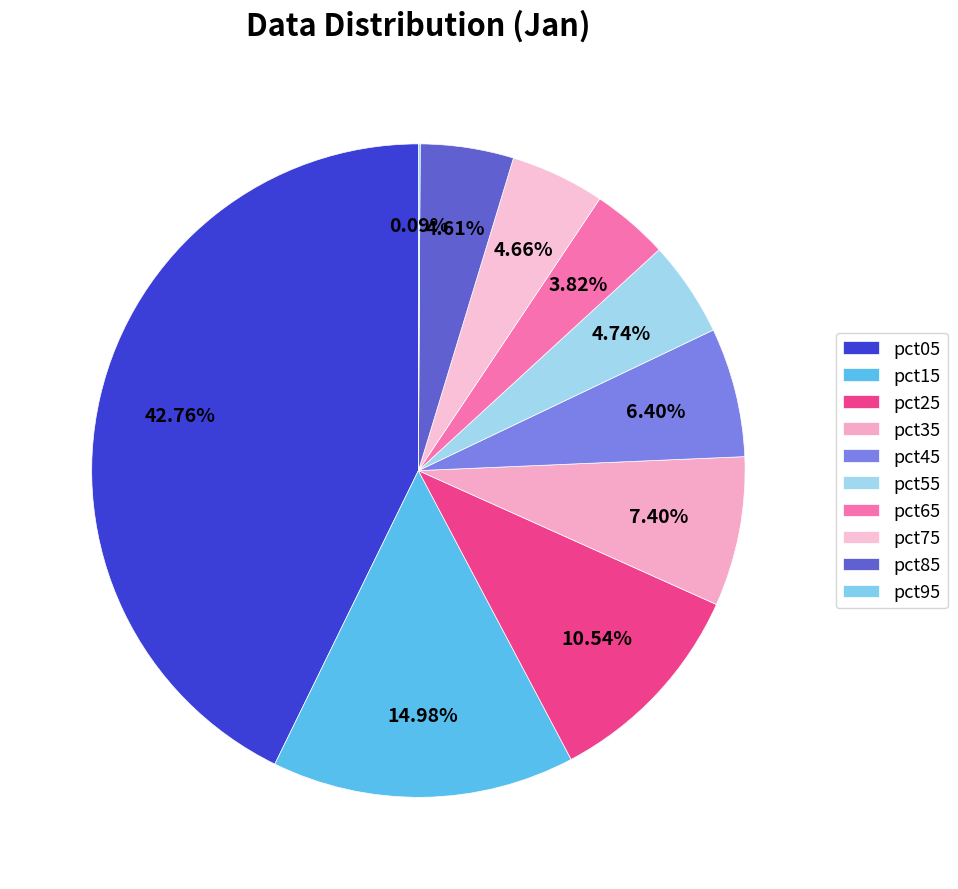

How many slices are in this pie chart?

10